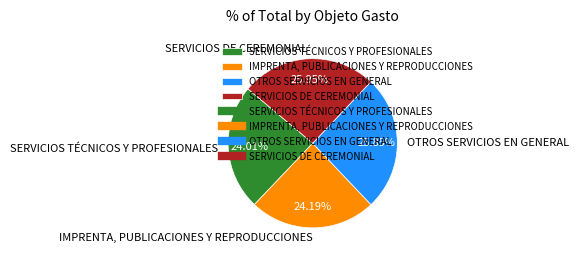

Is it true that SERVICIOS DE CEREMONIAL is 26% of the pie?

True